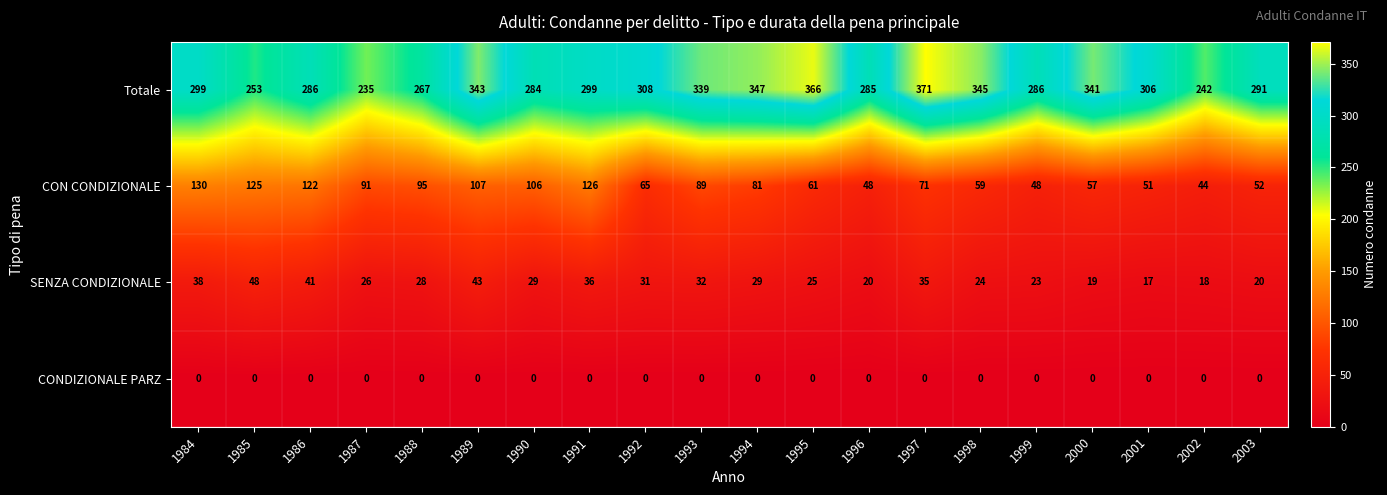

What is the difference between the maximum and minimum values in the SENZA CONDIZIONALE series?

31